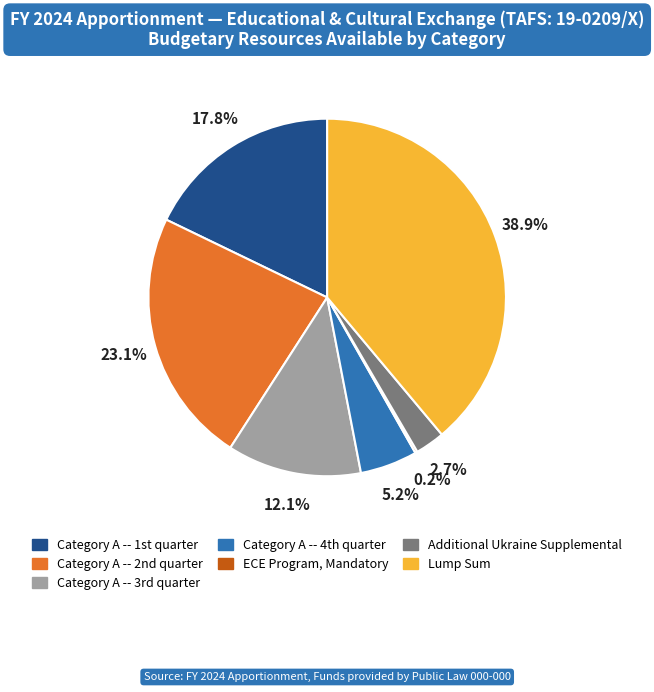

What is the largest slice in the pie chart?

Lump Sum